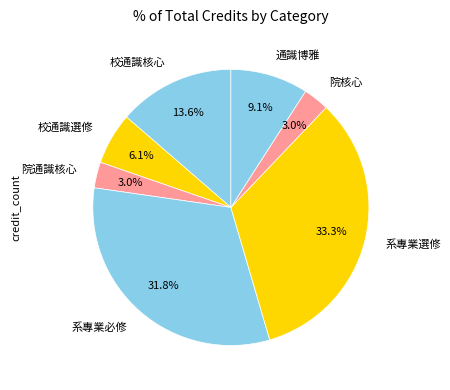

True or false: 系專業選修 accounts for 33% of the total.

True